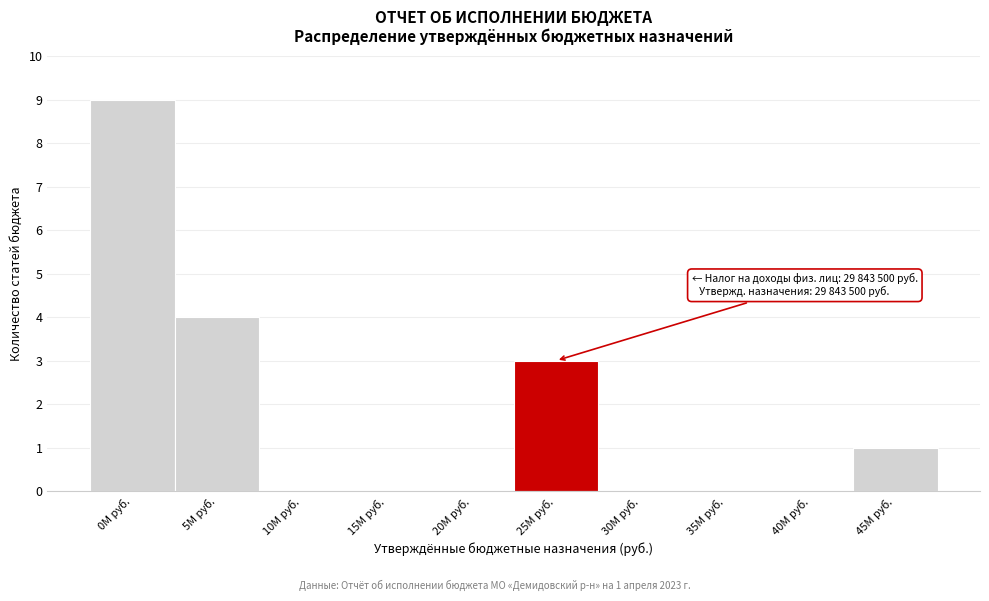

Reading left to right, transcribe all the data shown in this chart.

0M руб.=9	5M руб.=4	10M руб.=0	15M руб.=0	20M руб.=0	25M руб.=3	30M руб.=0	35M руб.=0	40M руб.=0	45M руб.=1